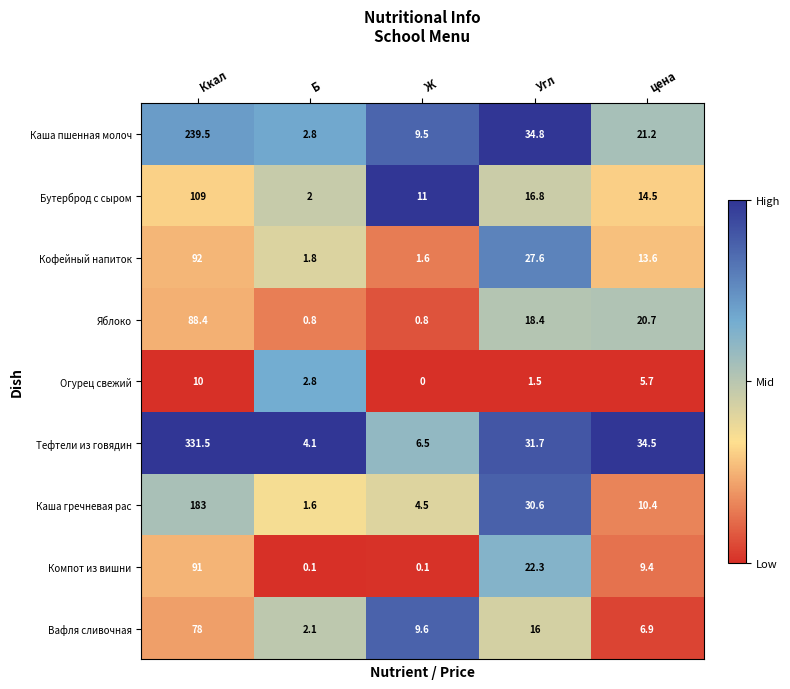

What is the spread (max minus min) of values at Ж?

11.0